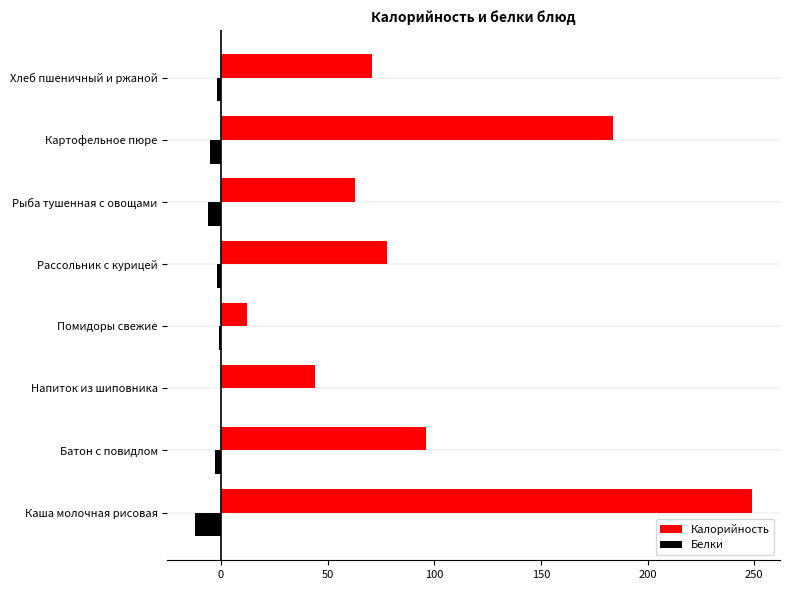

Which series has the largest total across all categories?

Калорийность